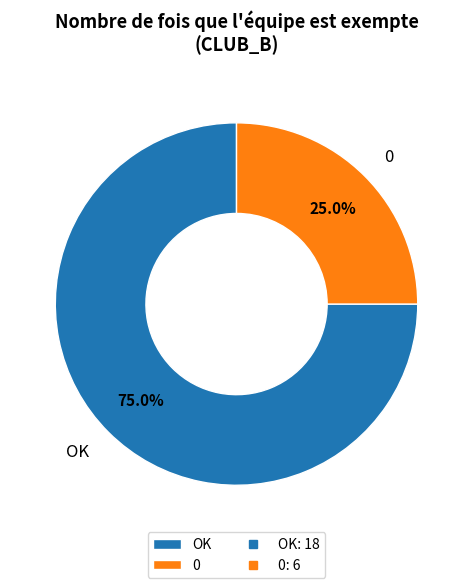

What percentage is the OK slice, to the nearest percent?

75%